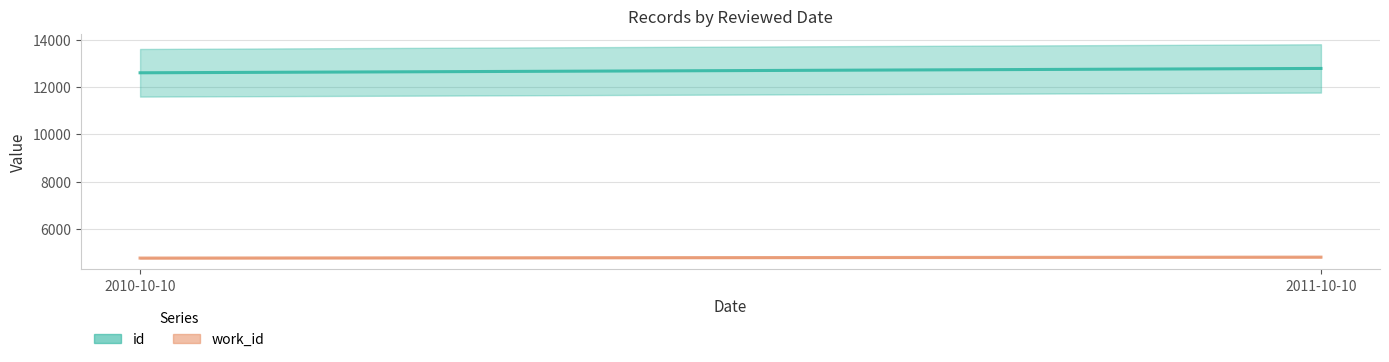

Between 2010-10-10 and 2011-10-10, which series saw the biggest shift?

id